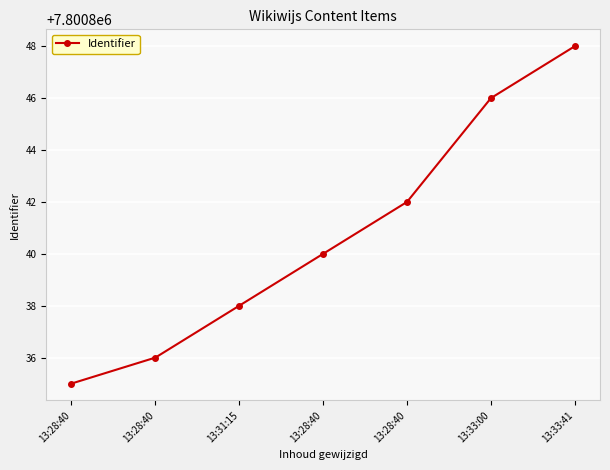

Between 13:33:41 and 13:33:00, which is larger?

13:33:41